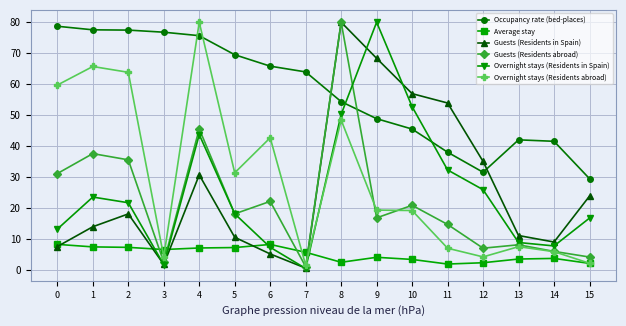

At how many categories does at least one series exceed 12?

16